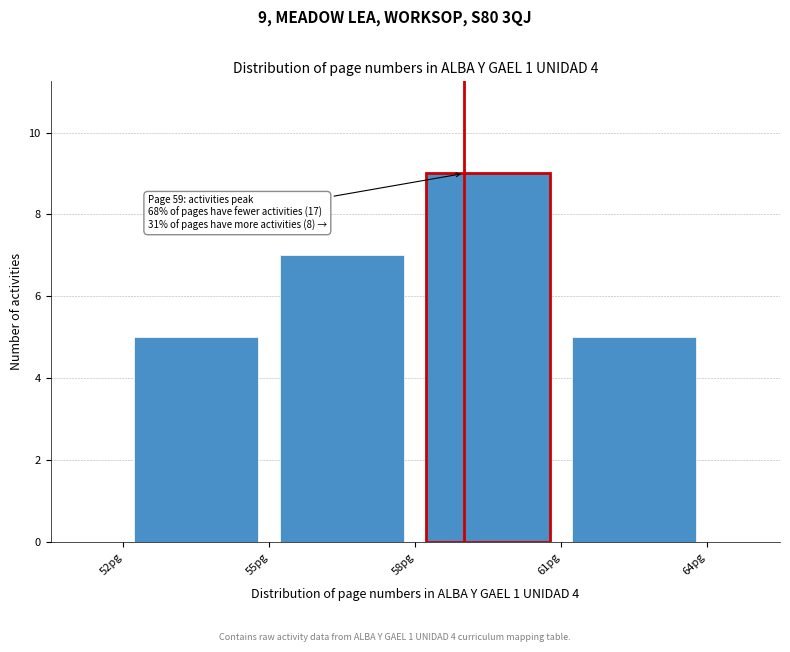

Which range on the x-axis has the tallest bar?

58 to 61